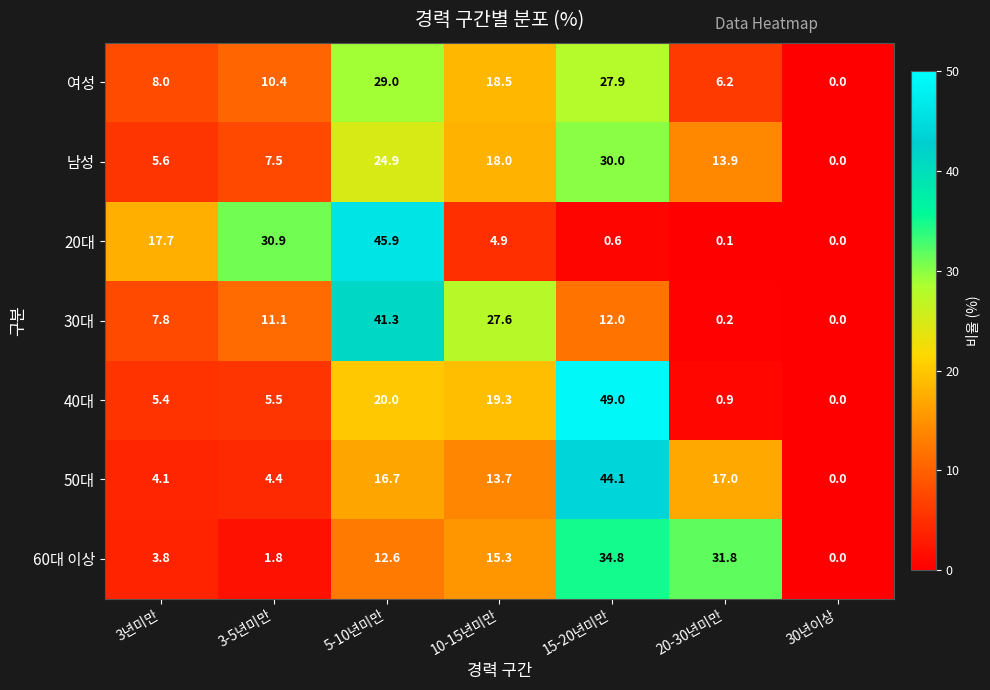

Count the number of categories in the chart.

7